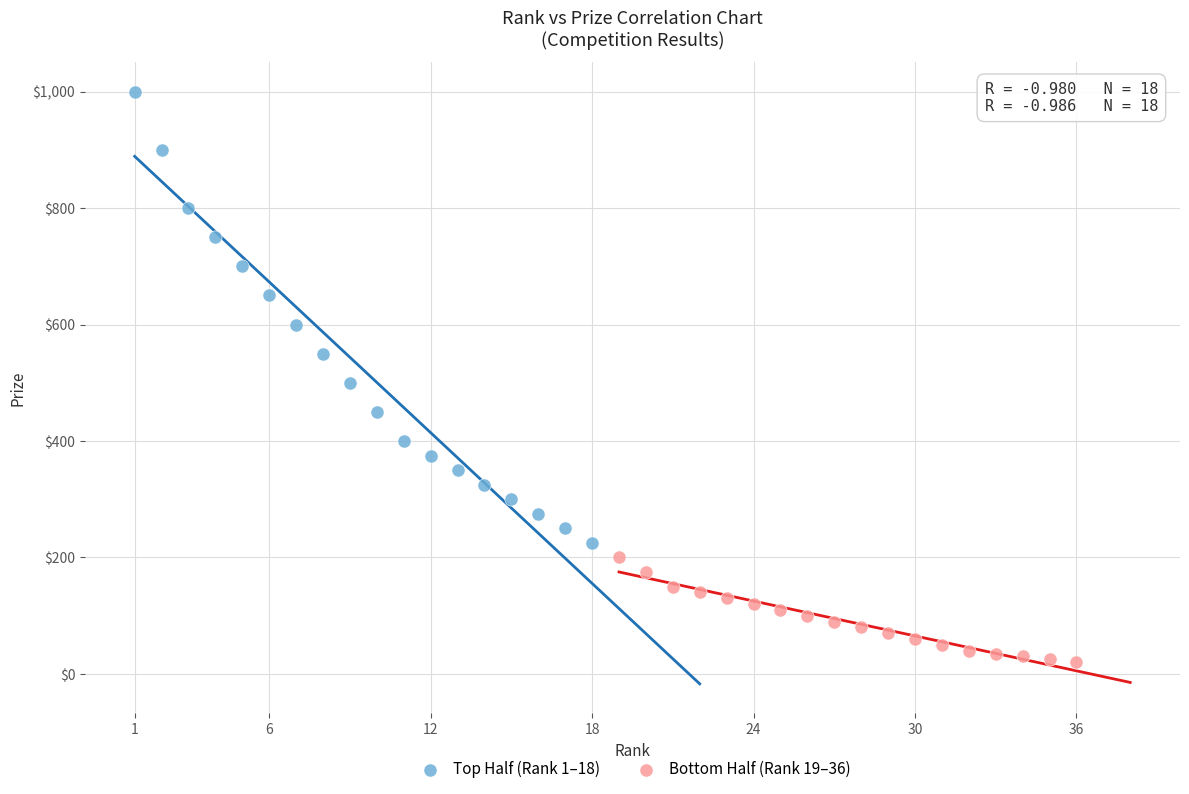

Which series has the largest Y range (max minus min)?

Top Half (Rank 1–18)